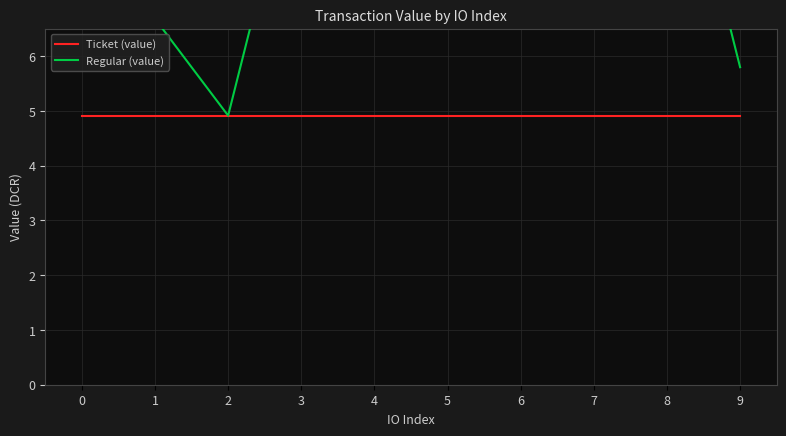

What are all the series names shown in the legend?

Ticket (value), Regular (value)